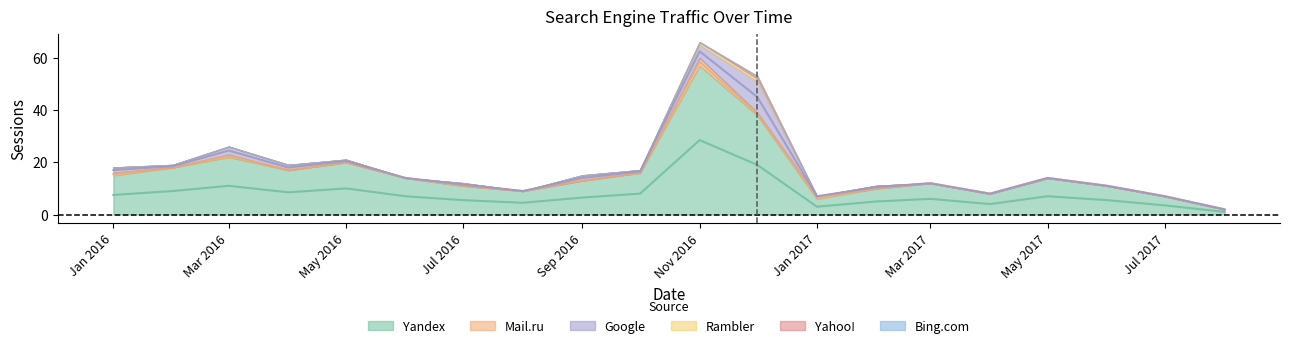

Is the value of Rambler at 13 greater than the value of Yahoo! at 14?

No